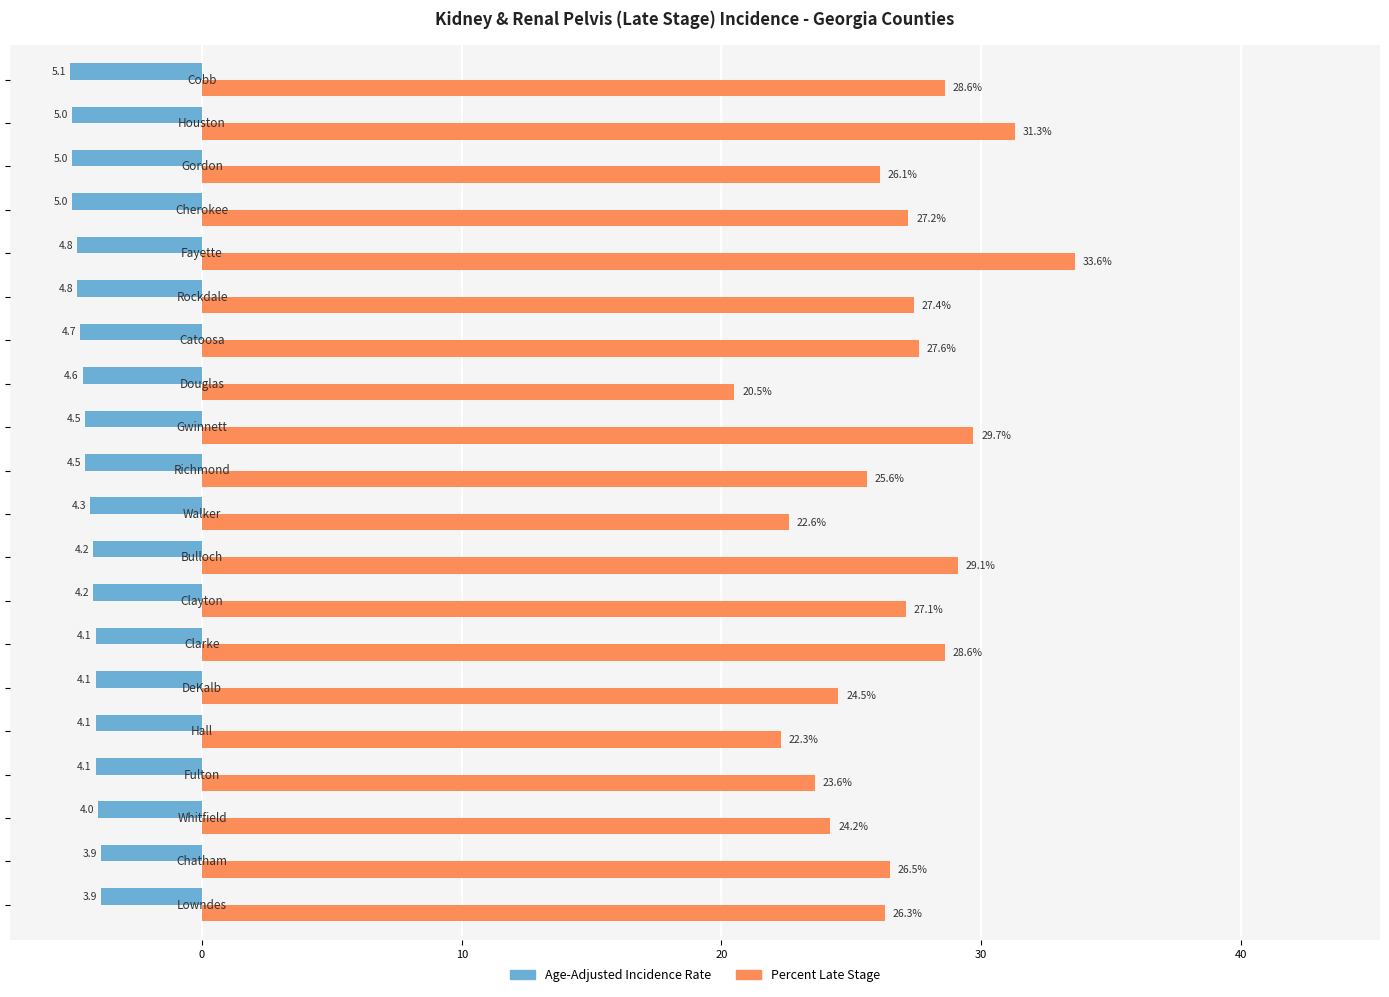

What is the average value of the Percent Late Stage series?

26.6